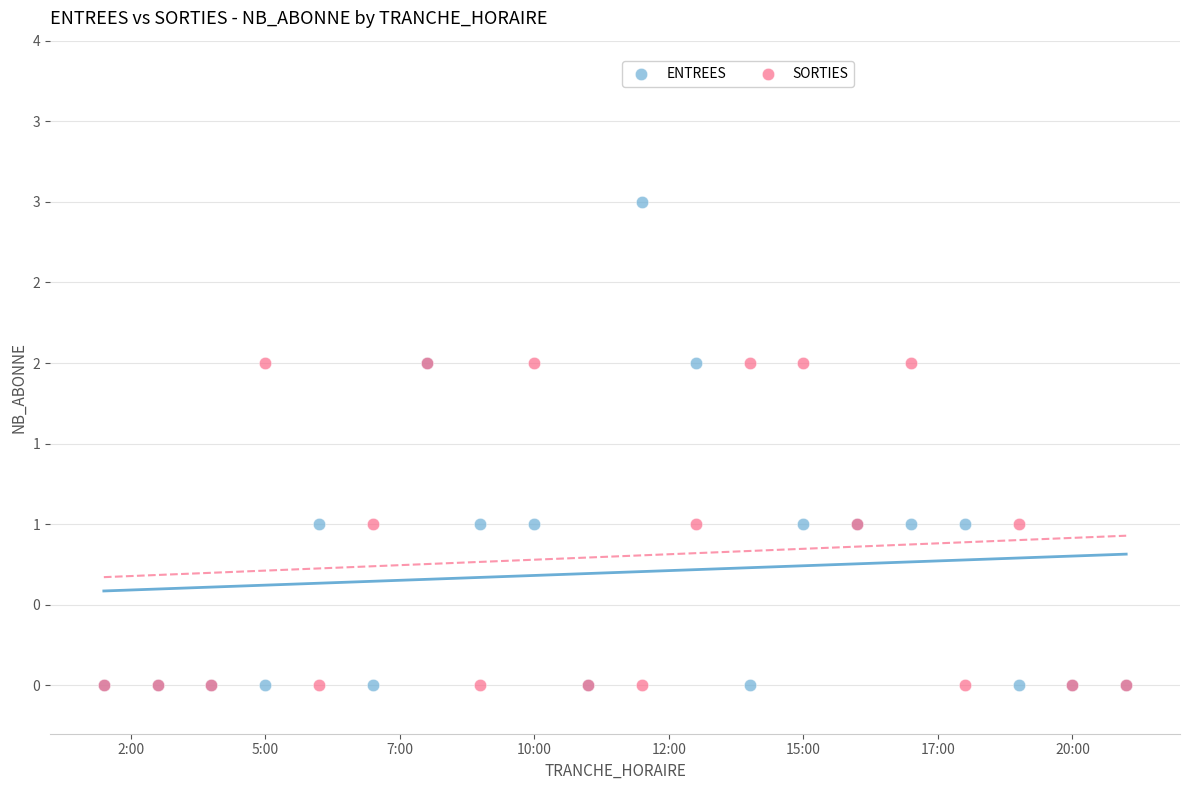

What are all the series names shown in the legend?

ENTREES, SORTIES